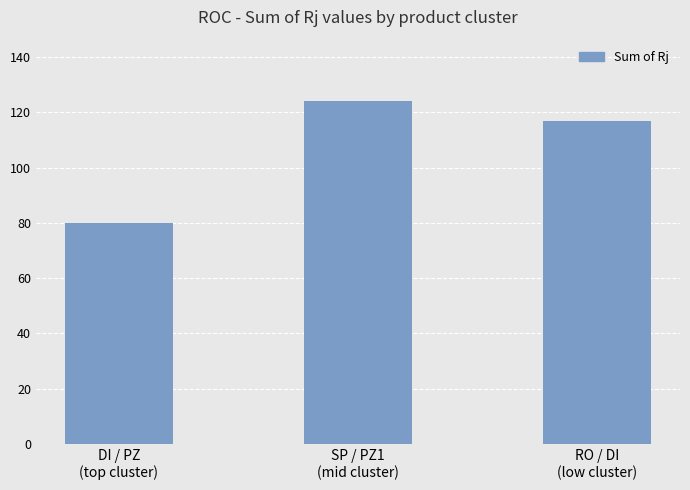

What is the value of the 3rd bar from the left?

117